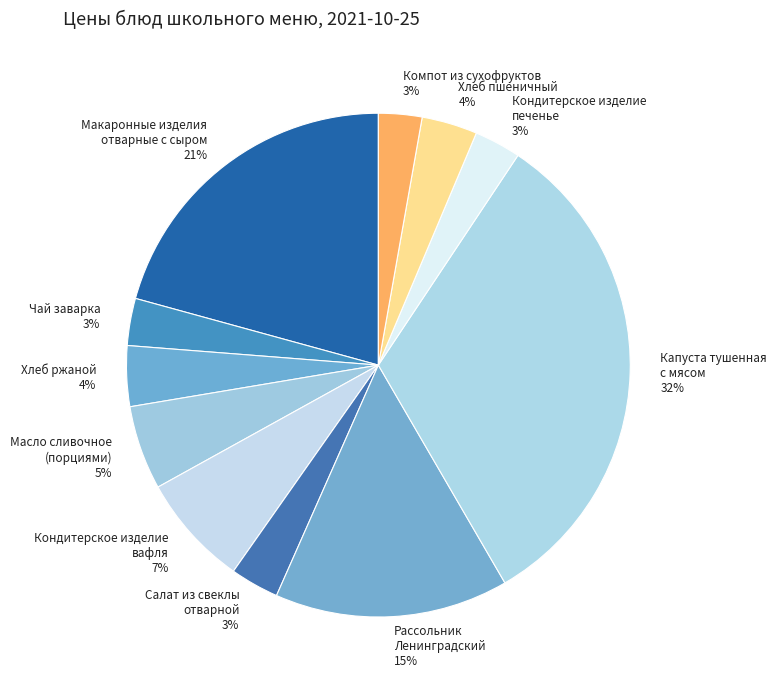

Combined, do Масло сливочное (порциями) 5% and Кондитерское изделие вафля 7% account for over 50%?

No